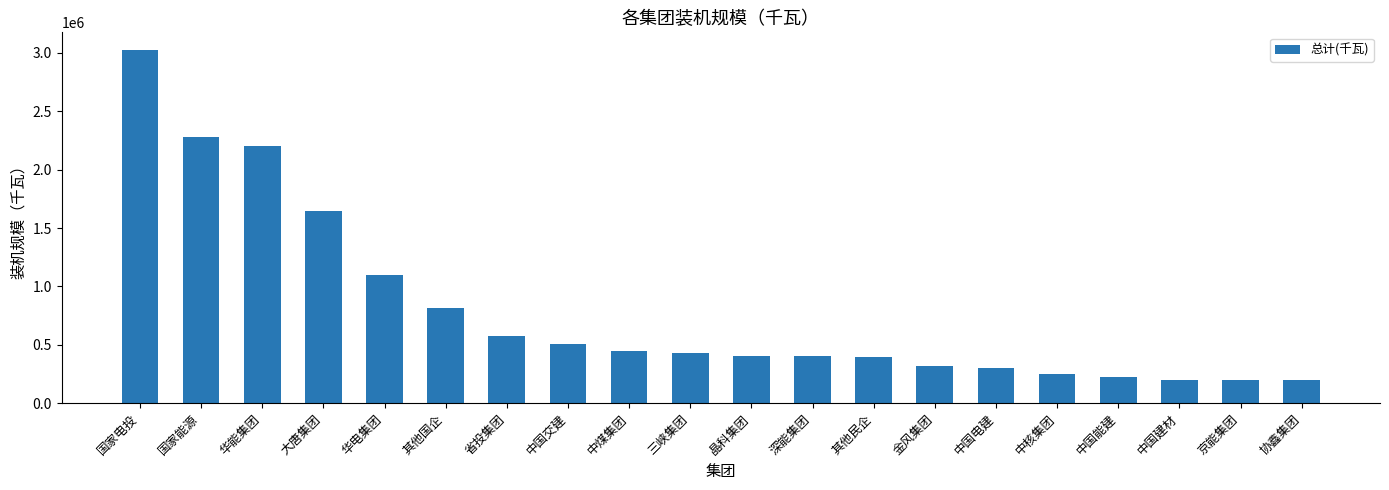

What position from the right is 京能集团?

2